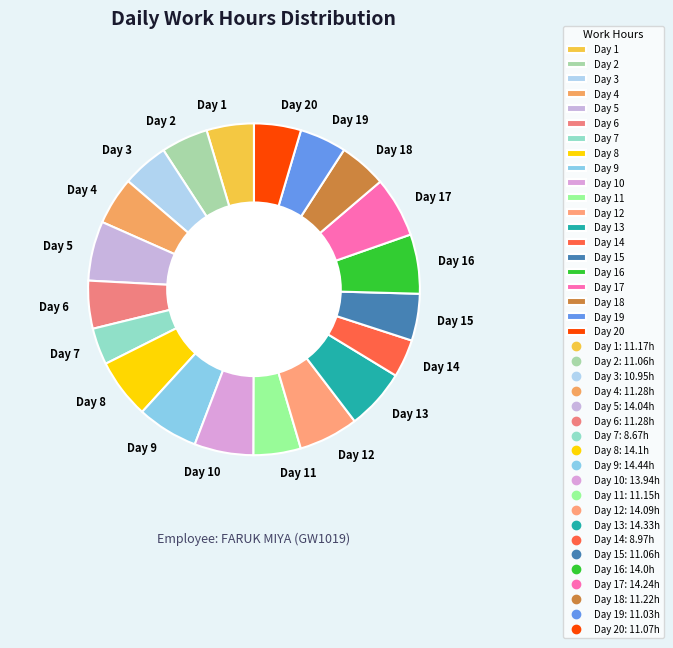

Does any single category account for the majority?

No